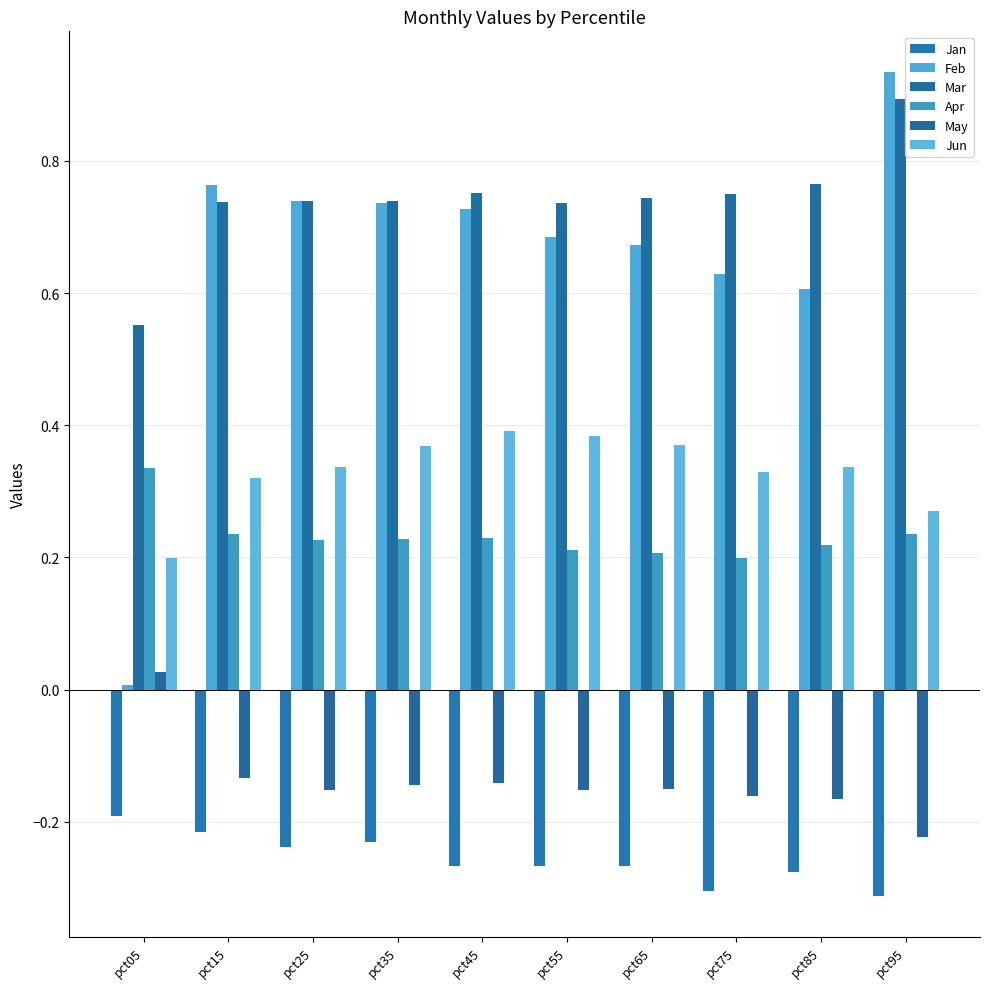

What is the sum of all Jan values?

-2.6